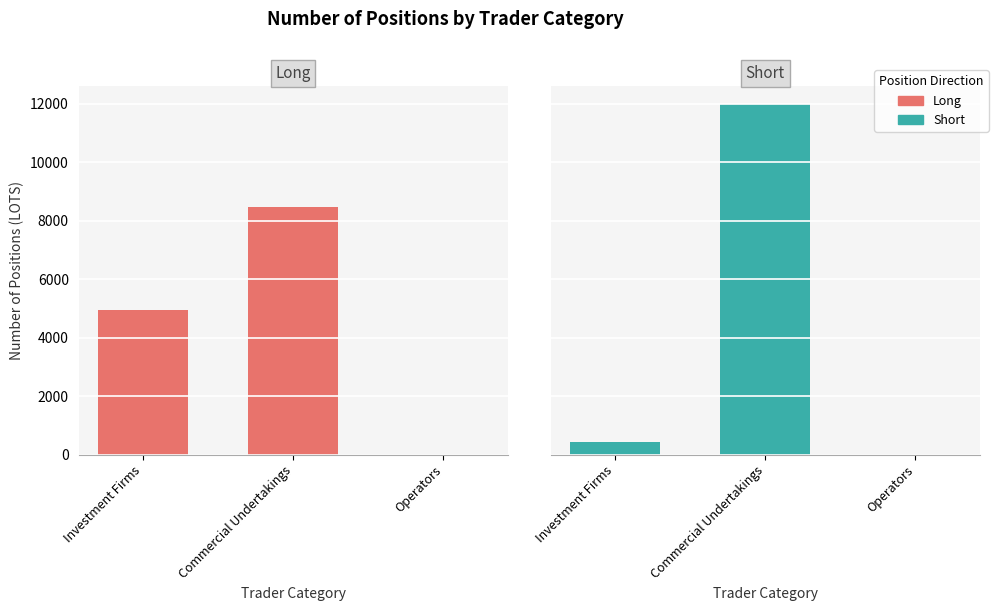

Which has a higher value, Commercial Undertakings or Operators?

Commercial Undertakings